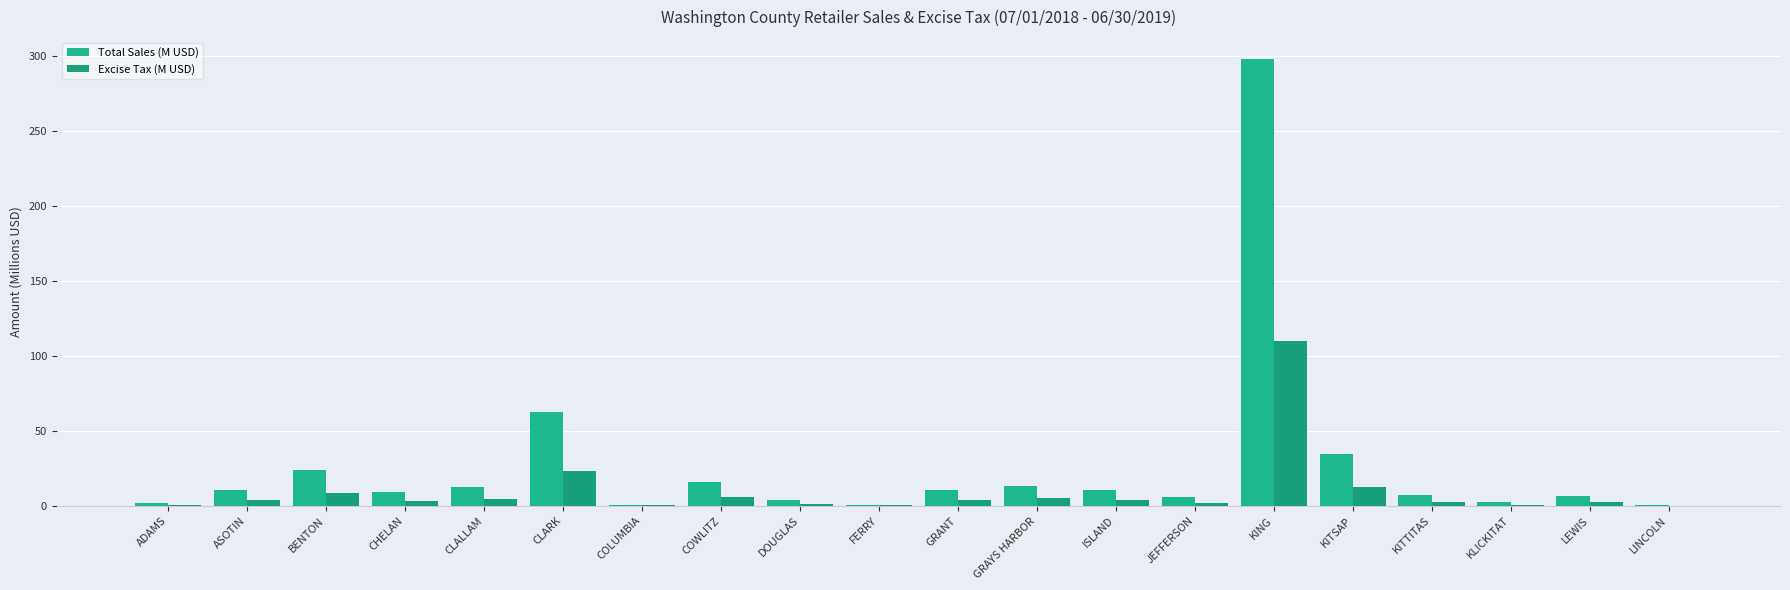

Reading right to left, transcribe all the data shown in this chart.

Total Sales (M USD): 0.6	6.3	2.3	7.5	34.7	297.8	5.7	10.4	13.4	10.7	0.8	4.0	16.0	0.8	62.6	12.7	9.3	23.8	10.3	1.7
Excise Tax (M USD): 0.2	2.3	0.9	2.8	12.8	110.2	2.1	3.8	5.0	3.9	0.3	1.5	5.9	0.3	23.2	4.7	3.4	8.8	3.8	0.6